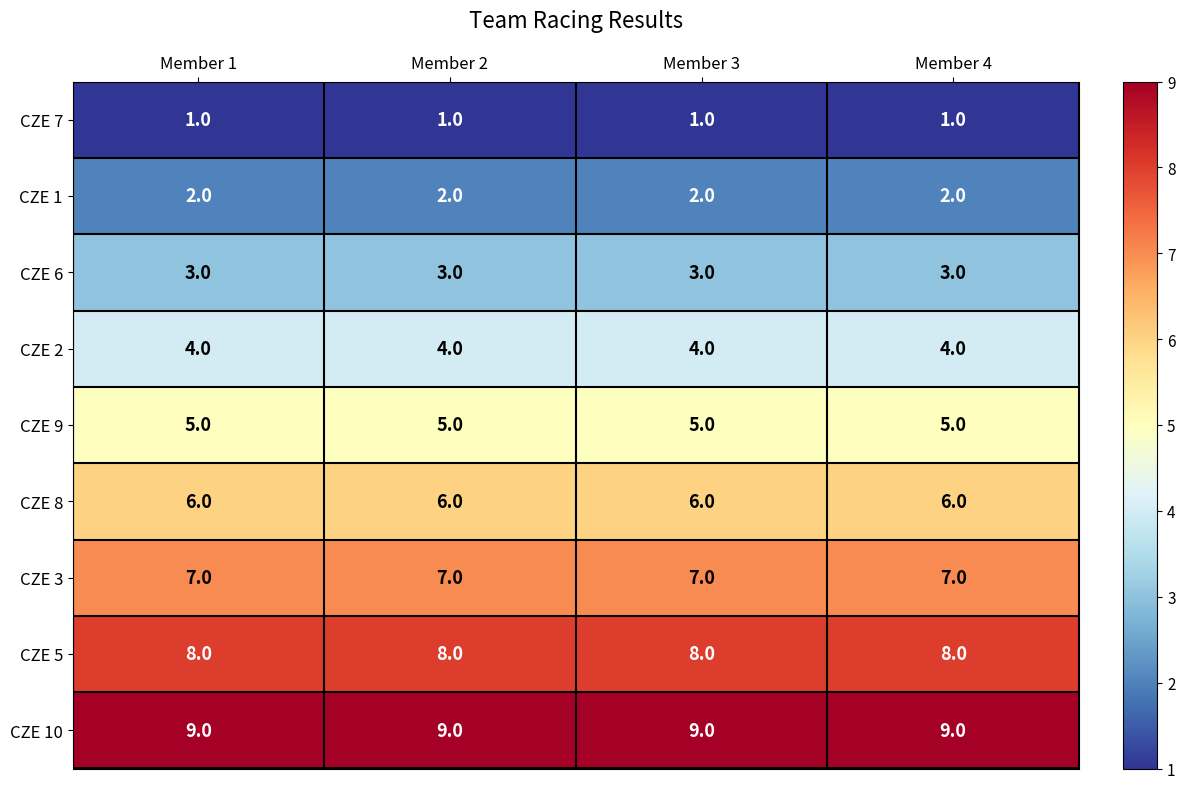

What is the greatest value displayed?

9